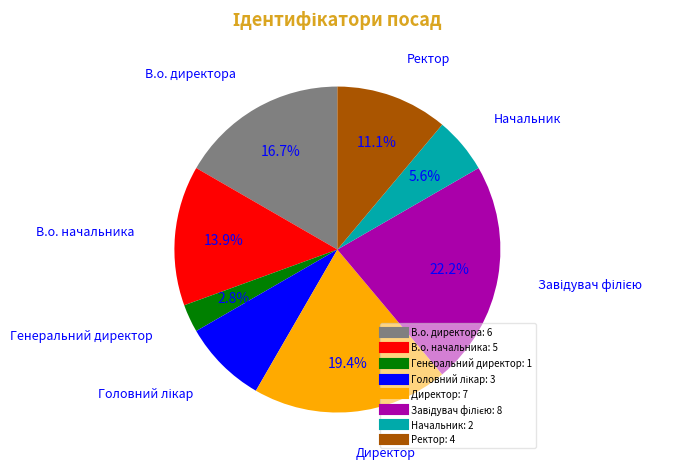

What percentage do Ректор and В.о. начальника together represent?

25.0%